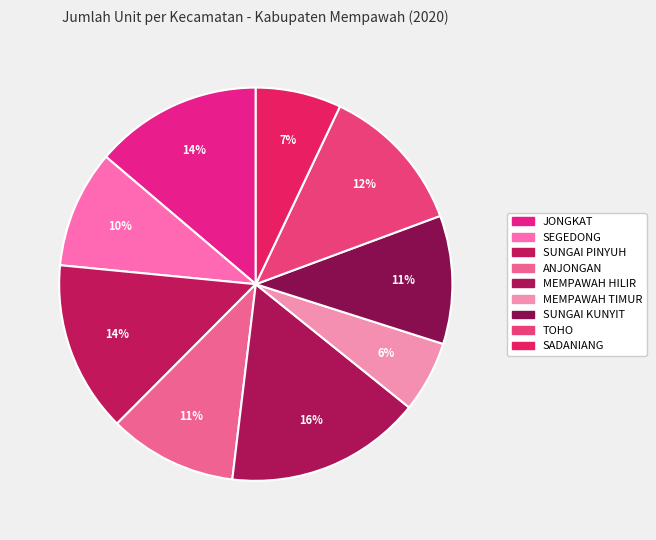

Count the number of slices in the pie.

9